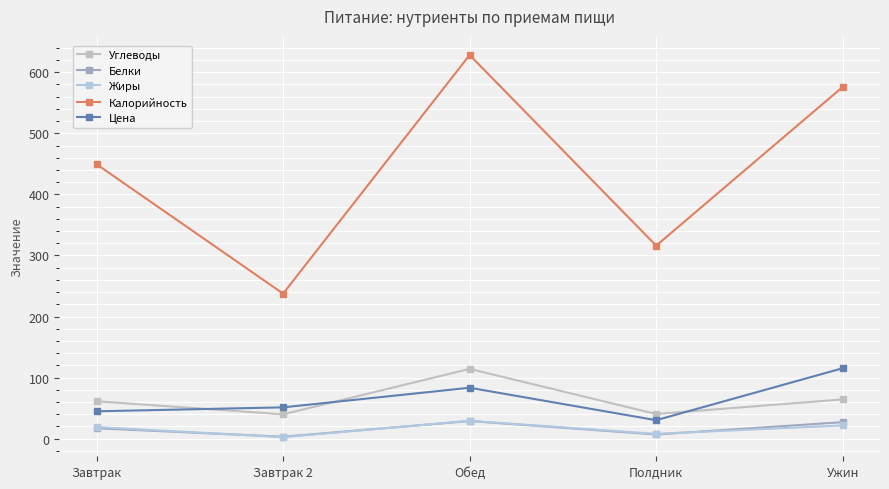

Which series has the widest spread of values?

Калорийность